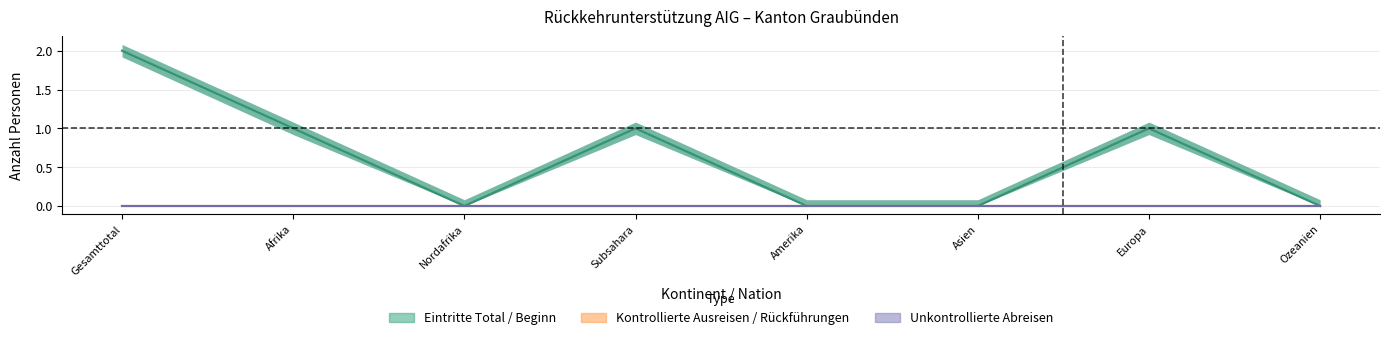

Is it true that Rueckfuehrungen Drittstaat equals 0 at Subsahara?

True